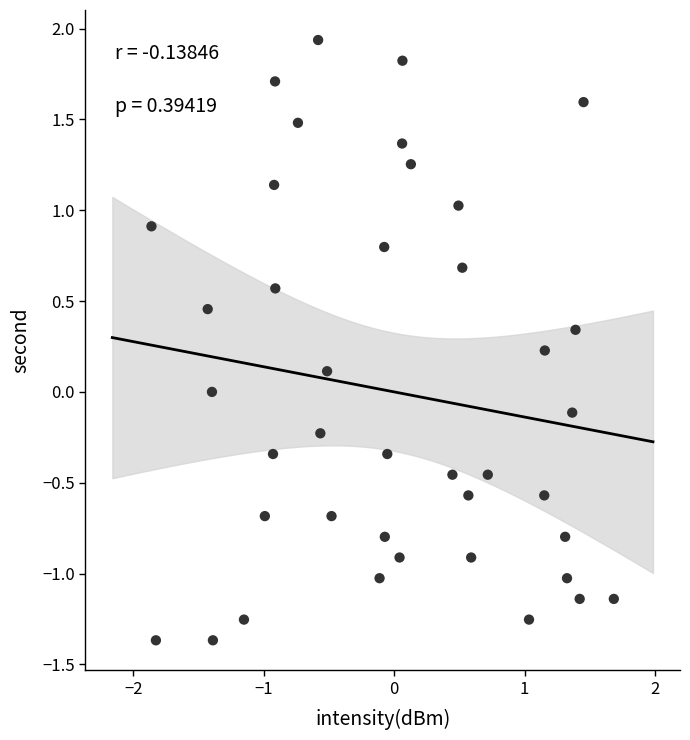

What is the range of Y values (max minus min)?

3.3